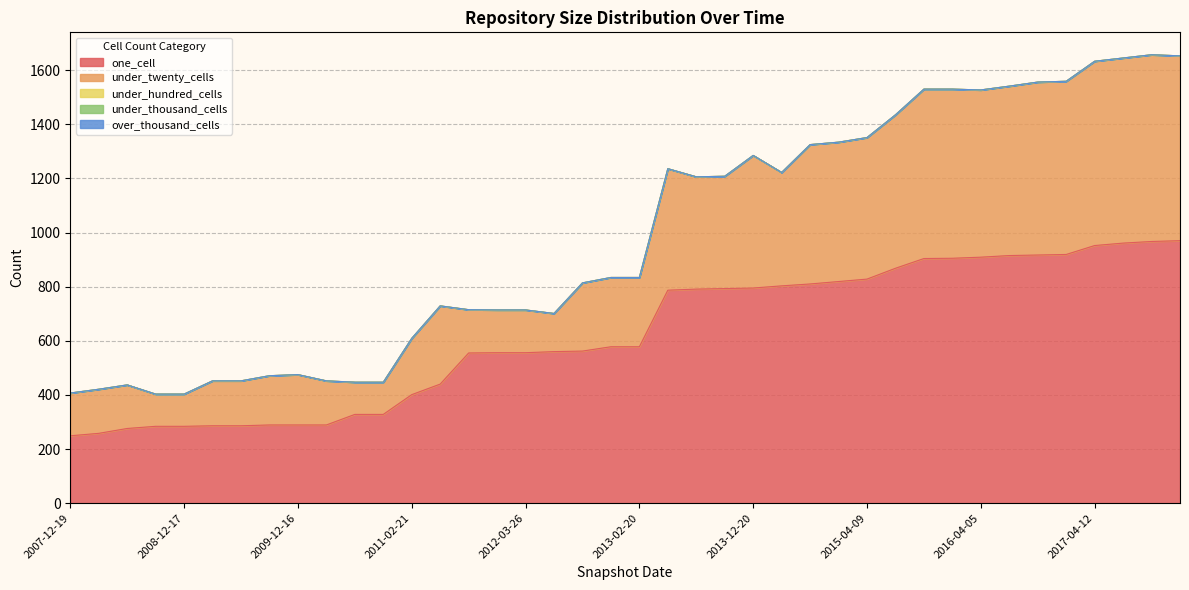

List the labels in order of one_cell value, largest first.

2017-12-22, 2017-10-12, 2017-07-24, 2017-04-12, 2016-12-27, 2016-10-07, 2016-07-04, 2016-04-05, 2016-01-04, 2015-10-01, 2015-07-03, 2015-04-09, 2015-01-19, 2014-09-08, 2014-03-28, 2013-12-20, 2013-09-10, 2013-07-09, 2013-05-21, 2012-12-11, 2013-02-20, 2012-10-31, 2012-07-13, 2012-01-18, 2012-03-26, 2011-09-05, 2011-06-10, 2011-02-21, 2010-07-26, 2010-11-17, 2009-09-25, 2009-12-16, 2010-04-01, 2009-04-06, 2009-06-17, 2008-10-10, 2008-12-17, 2008-06-27, 2008-04-01, 2007-12-19